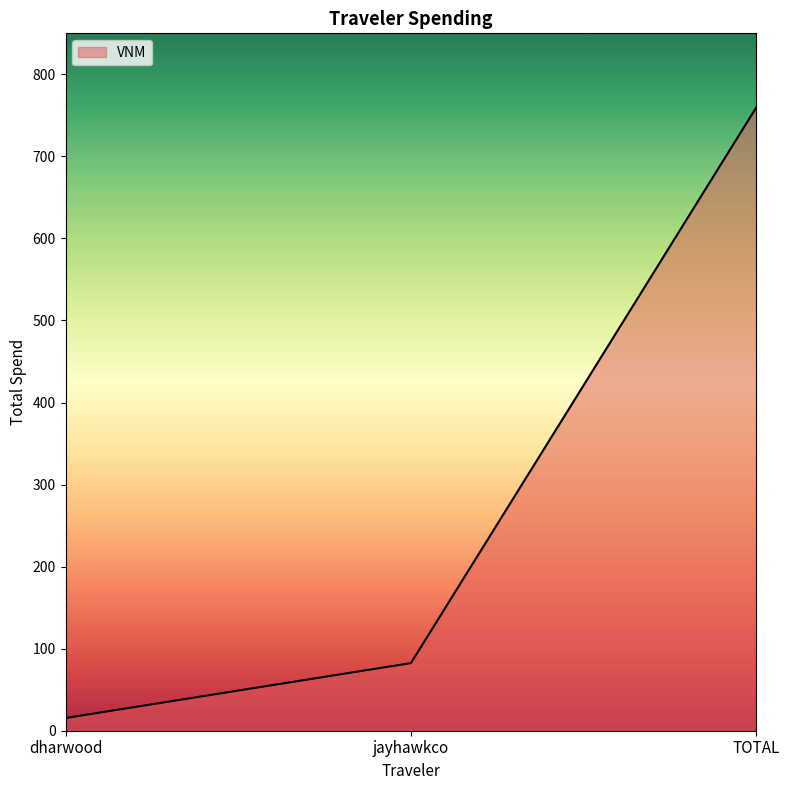

What is the sum of the values at TOTAL and jayhawkco?

842.3